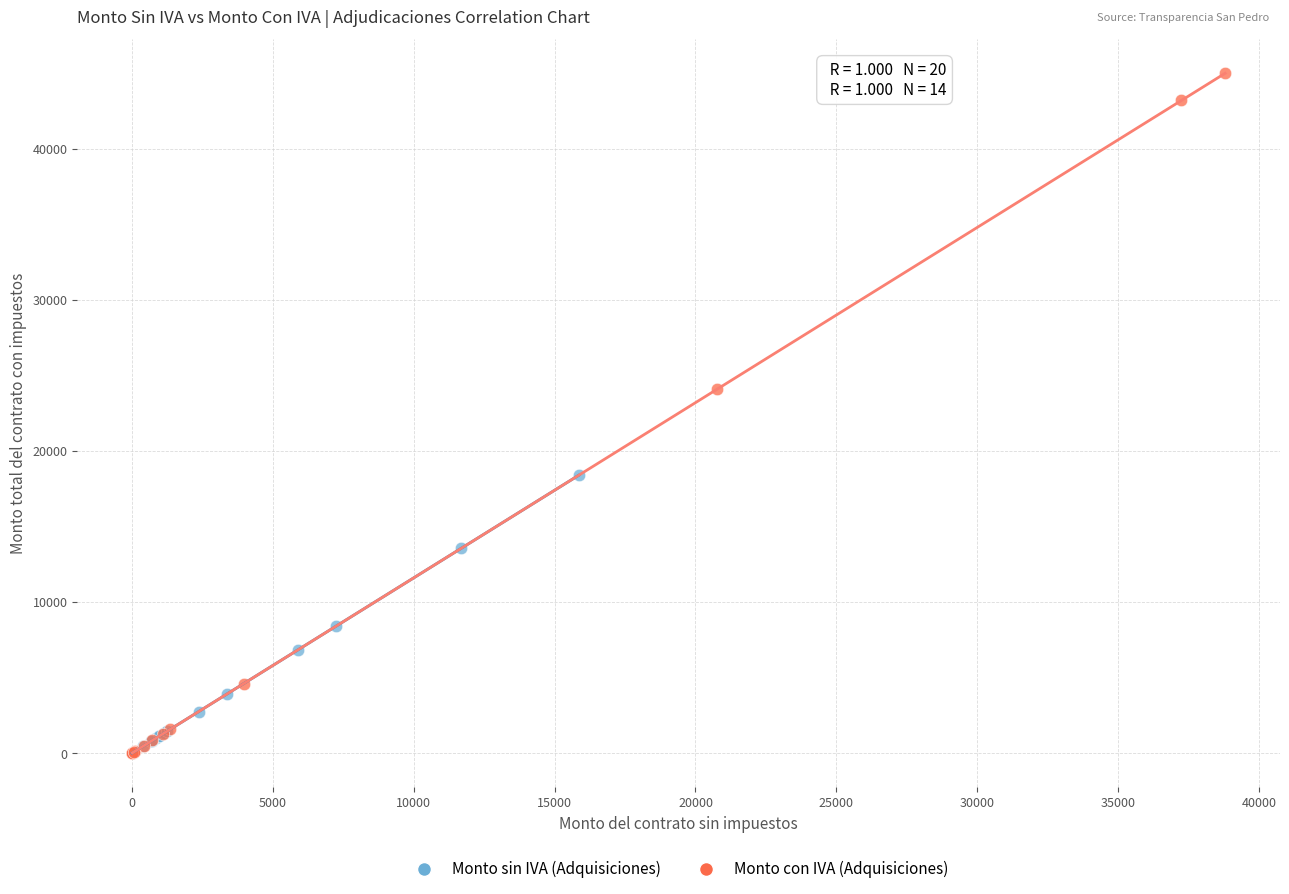

Which series has the widest spread of Y values?

Monto con IVA (Adquisiciones)